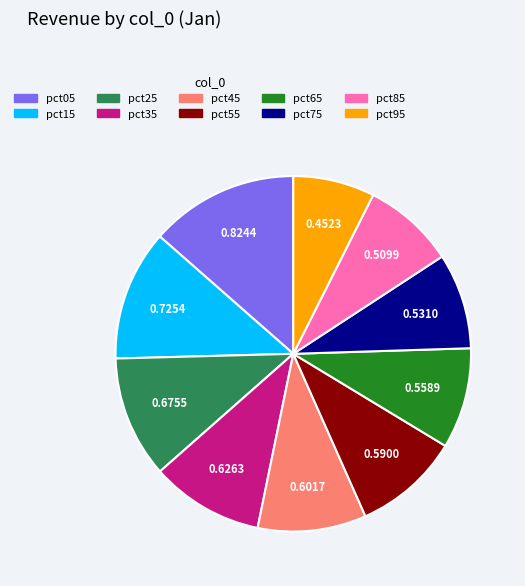

Is pct75 the majority of the pie?

No